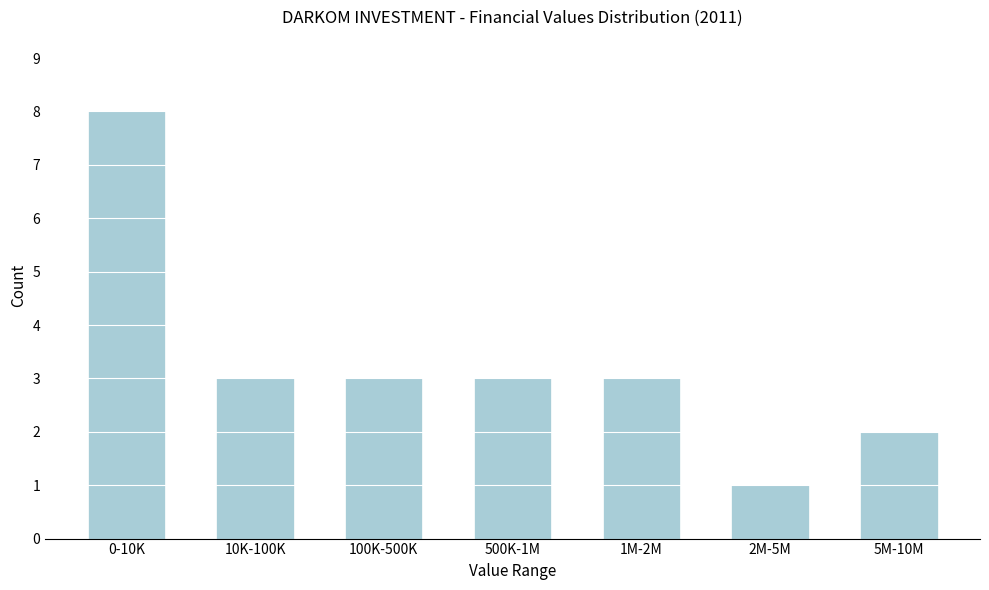

Reading right to left, what are all the values shown in this chart?

5M-10M=2	2M-5M=1	1M-2M=3	500K-1M=3	100K-500K=3	10K-100K=3	0-10K=8